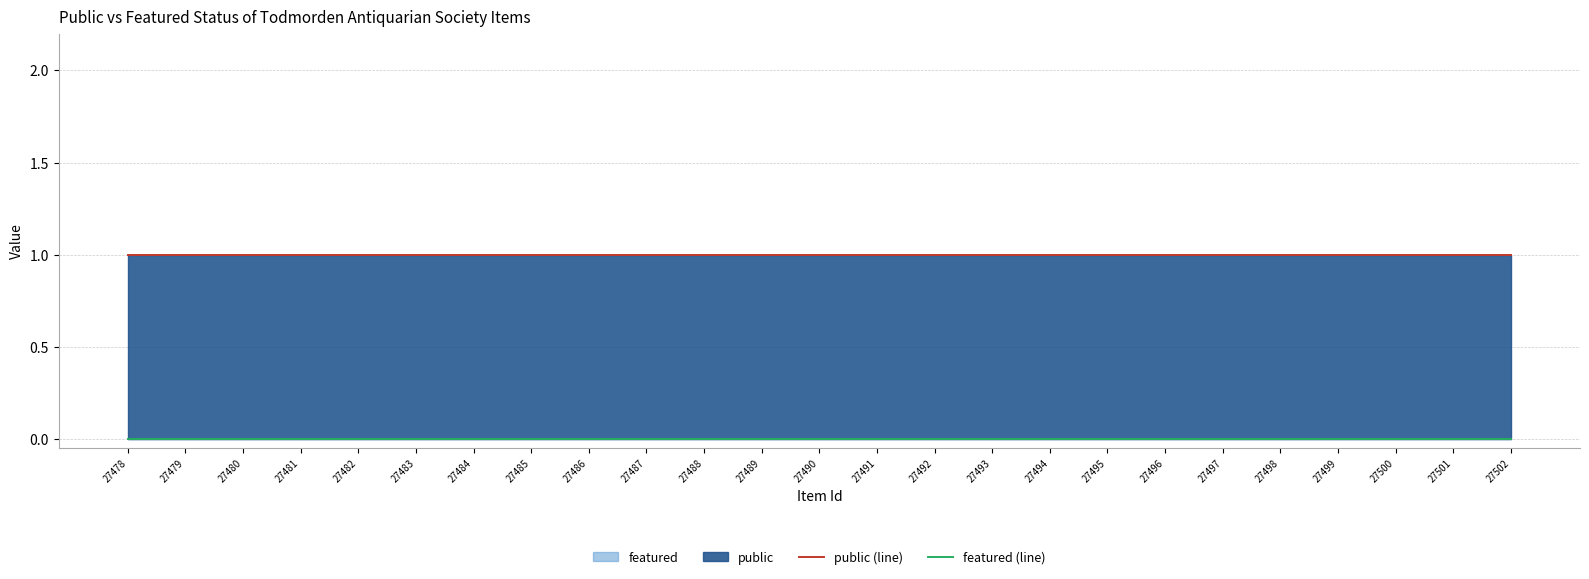

At which category does the chart reach its peak across all series?

27478